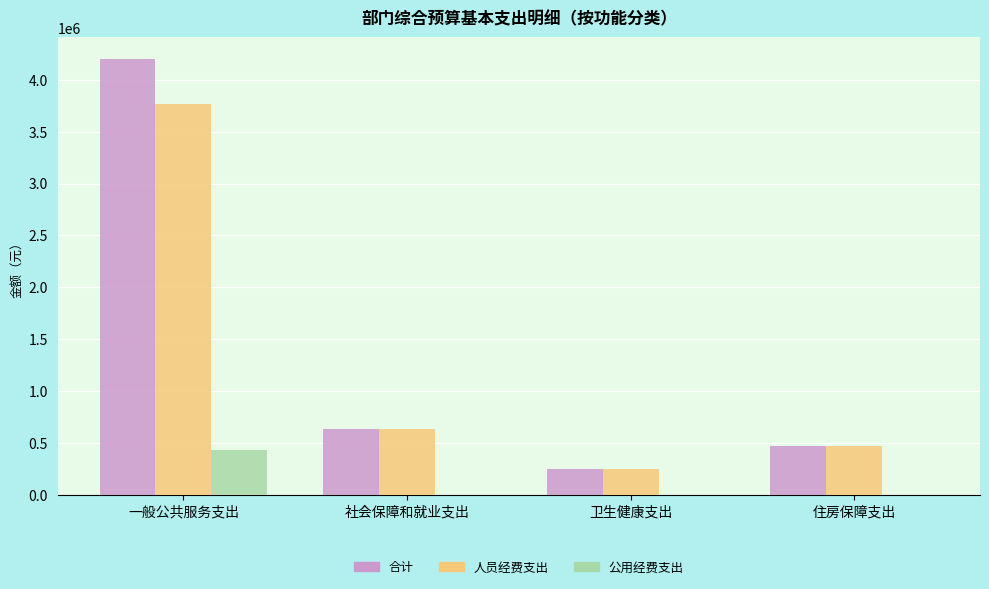

Which series changed the most between 一般公共服务支出 and 住房保障支出?

合计